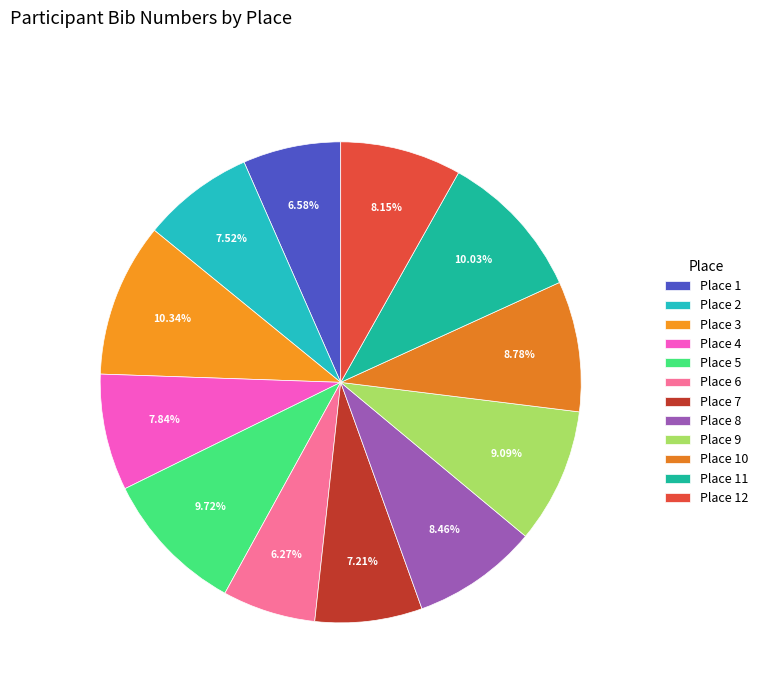

Is there any slice that represents more than half of the pie?

No